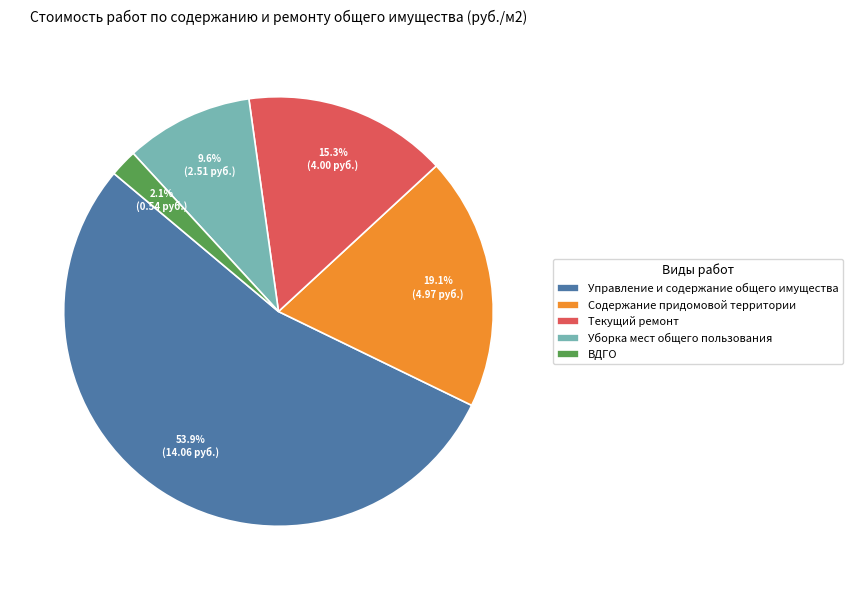

How many slices are in this pie chart?

5